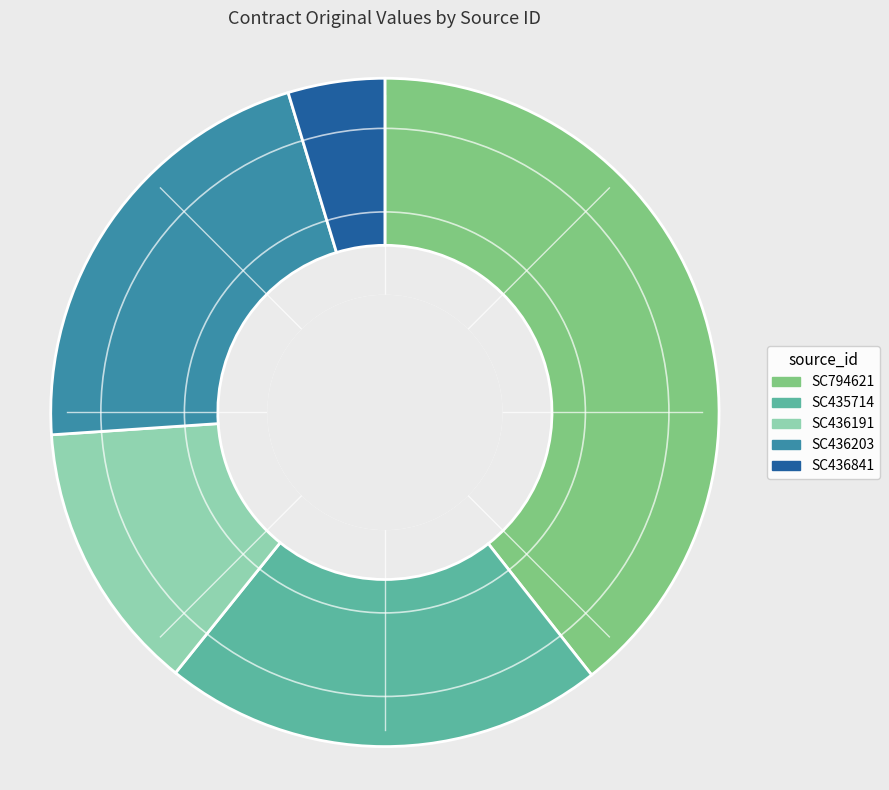

Which has a higher value, SC435714 or SC794621?

SC794621